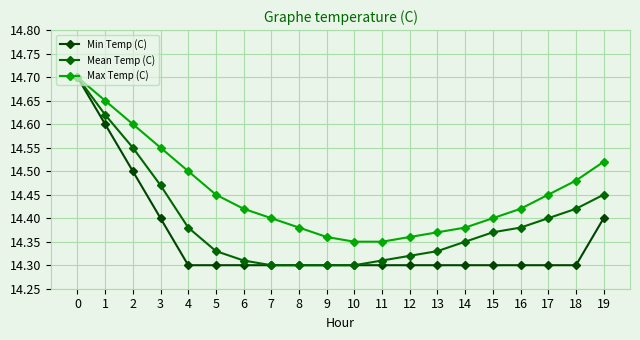

What are all the series names shown in the legend?

Min Temp (C), Mean Temp (C), Max Temp (C)